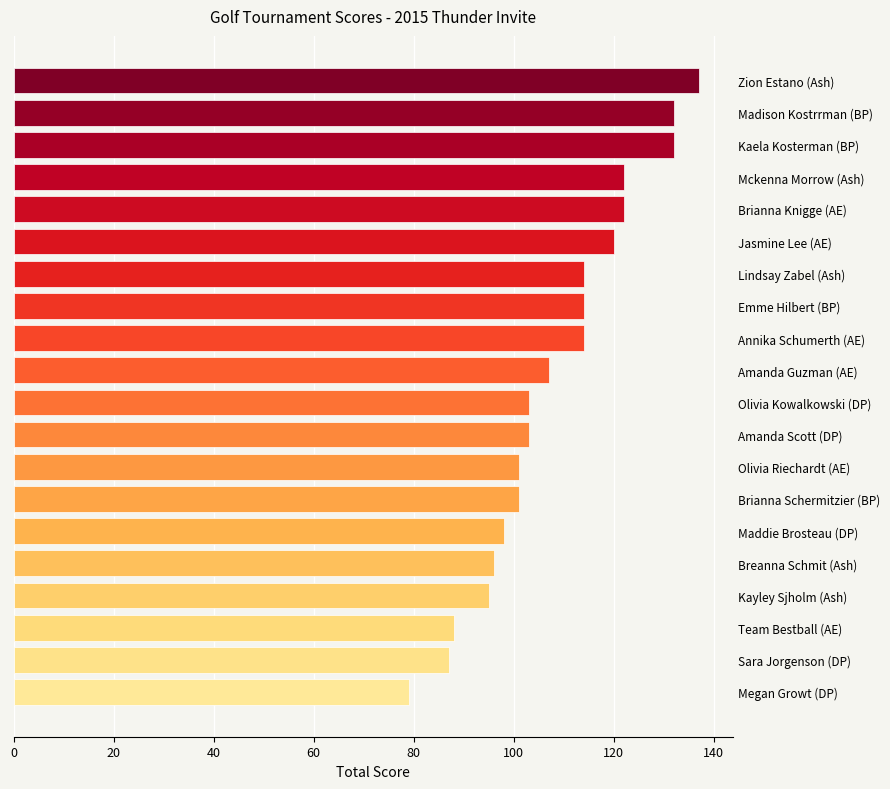

What is the label of the 20th bar from the top?

Megan Growt (DP)